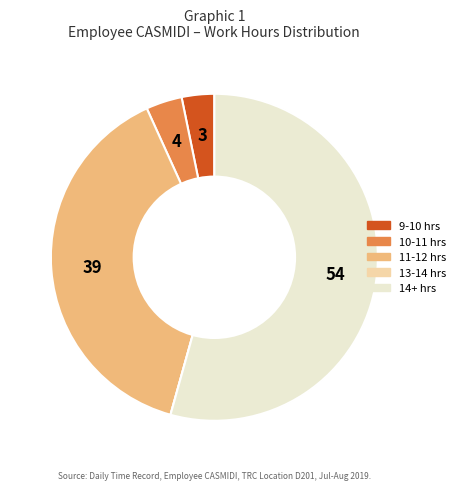

Between 11-12 hrs and 14+ hrs, which is larger?

14+ hrs